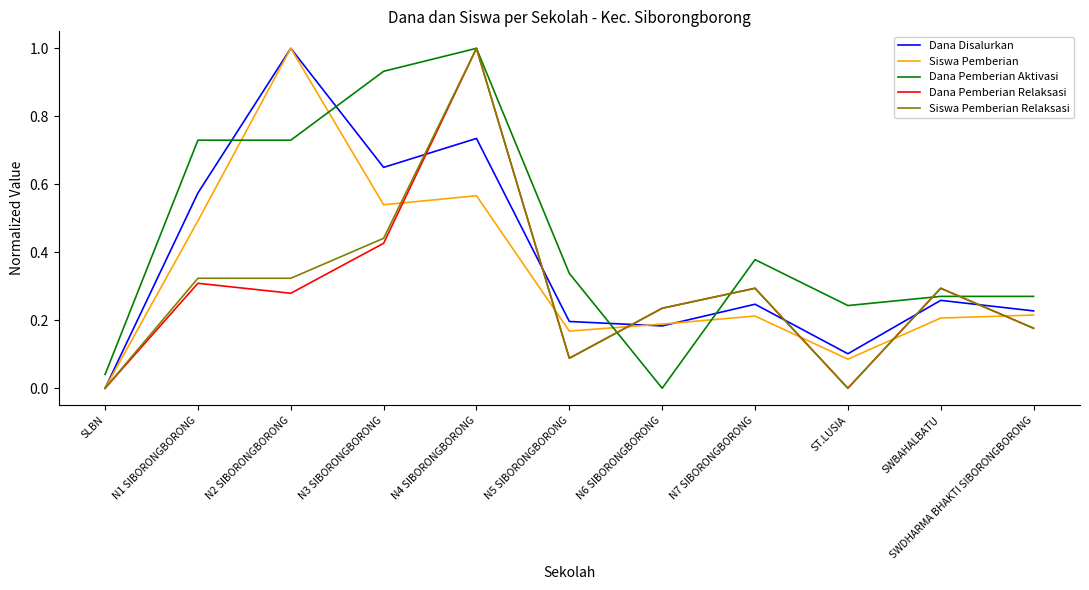

How many times do Siswa Pemberian and Dana Pemberian Aktivasi cross each other?

4